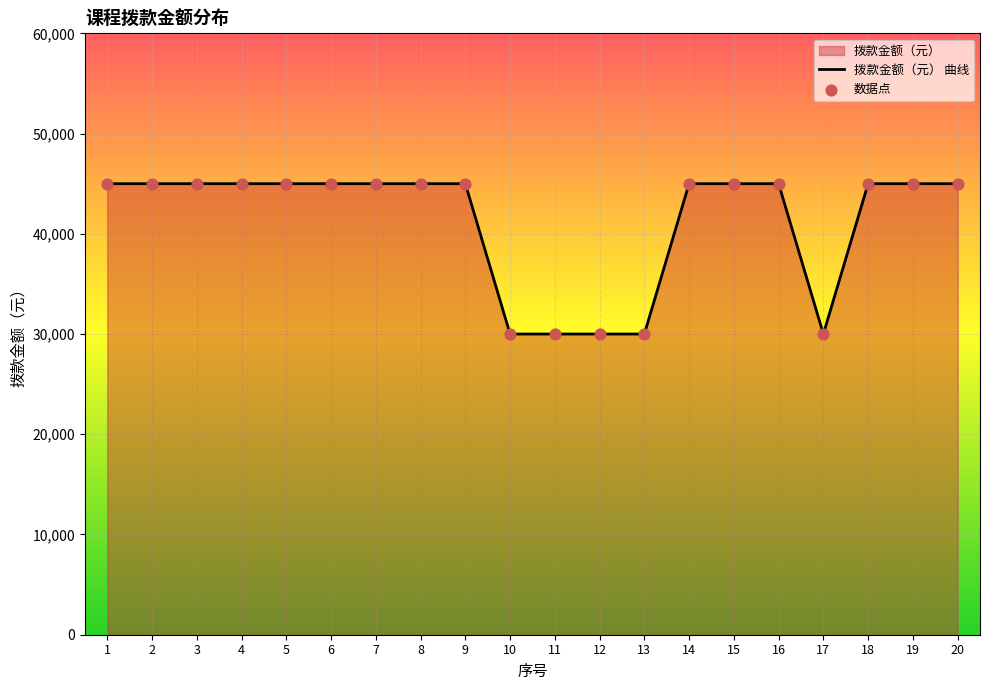

At how many categories does at least one series exceed 35111?

15